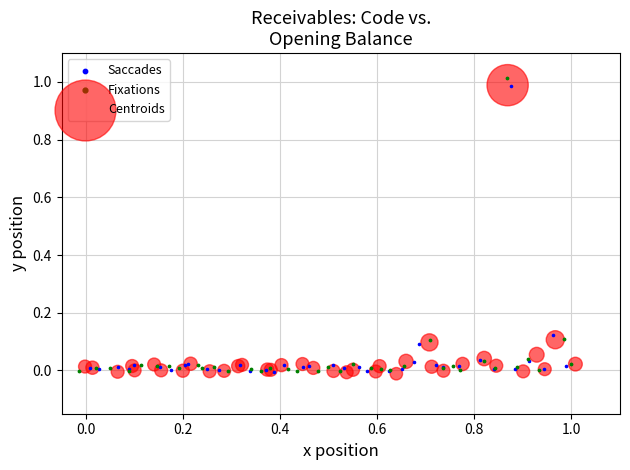

Which series has the largest Y range (max minus min)?

Fixations